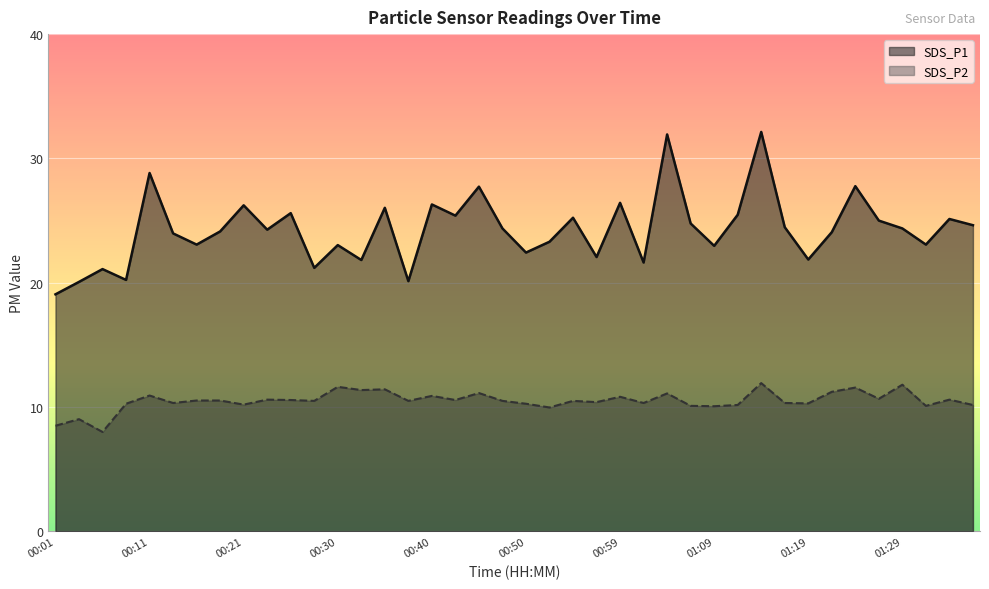

What is the label of the 35th point from the left?

01:24